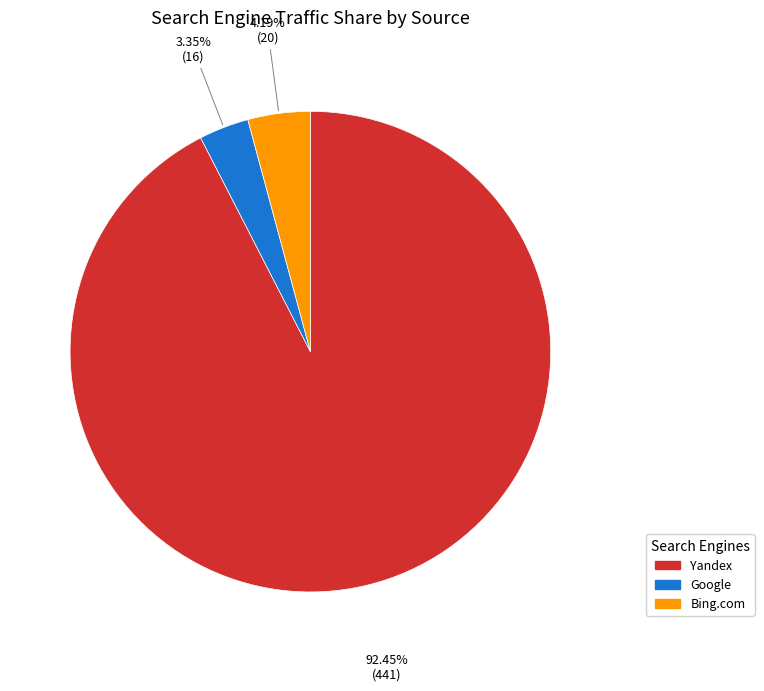

How many segments does this pie chart have?

3